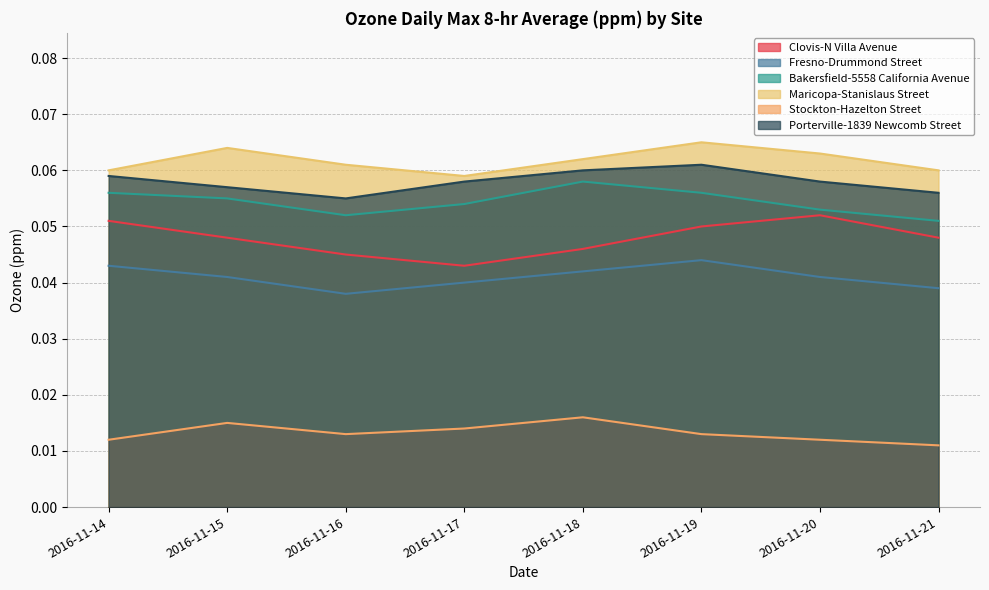

The Stockton-Hazelton Street series shows 0.0 at 2016-11-20. True or false?

True